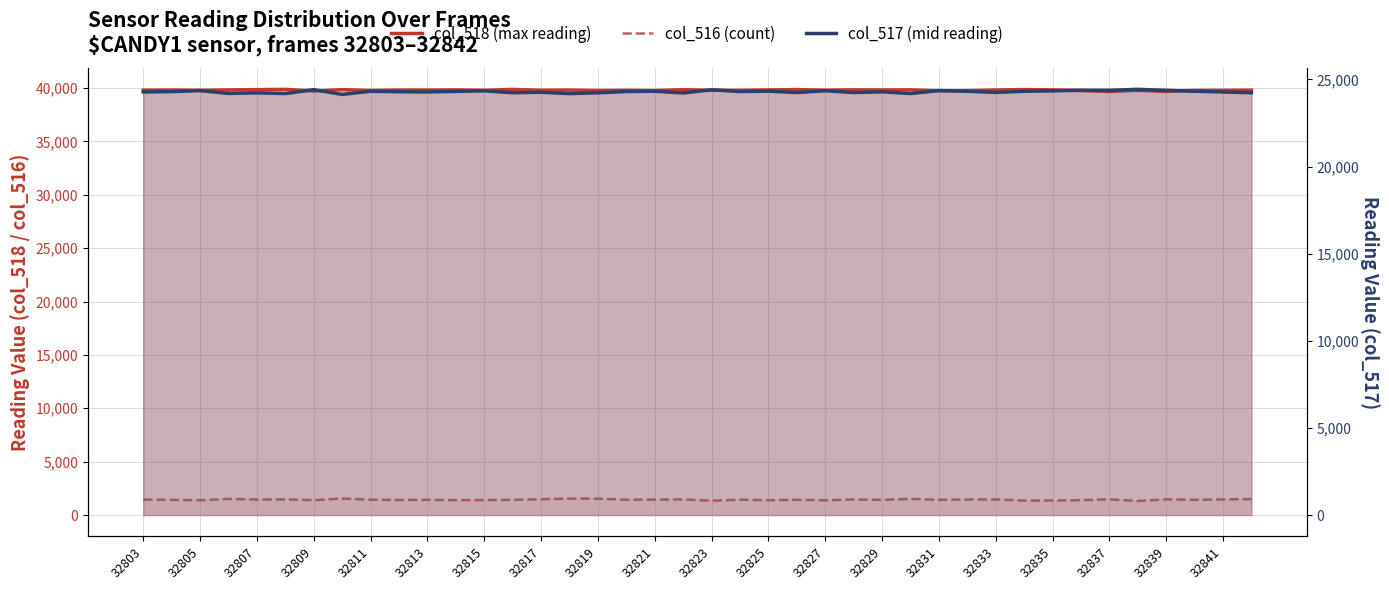

What is the greatest value displayed?

39876